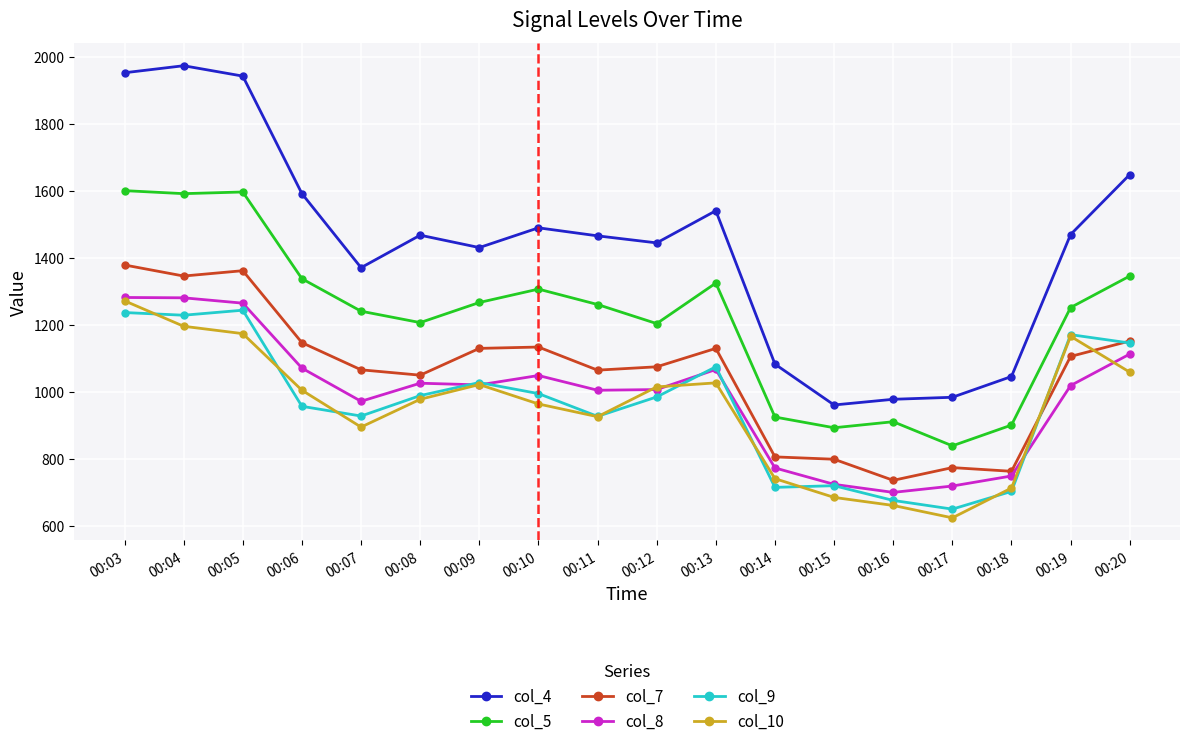

Which category has the highest value in the col_4 series?

00:04